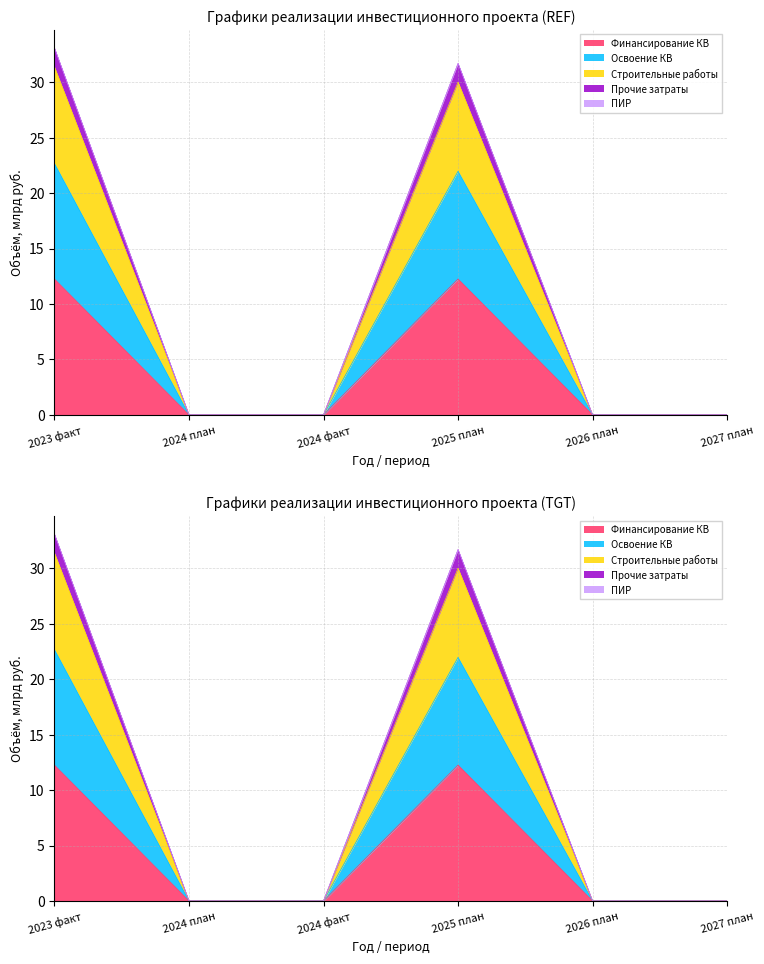

What is the label of the 1st point from the right?

2027 план